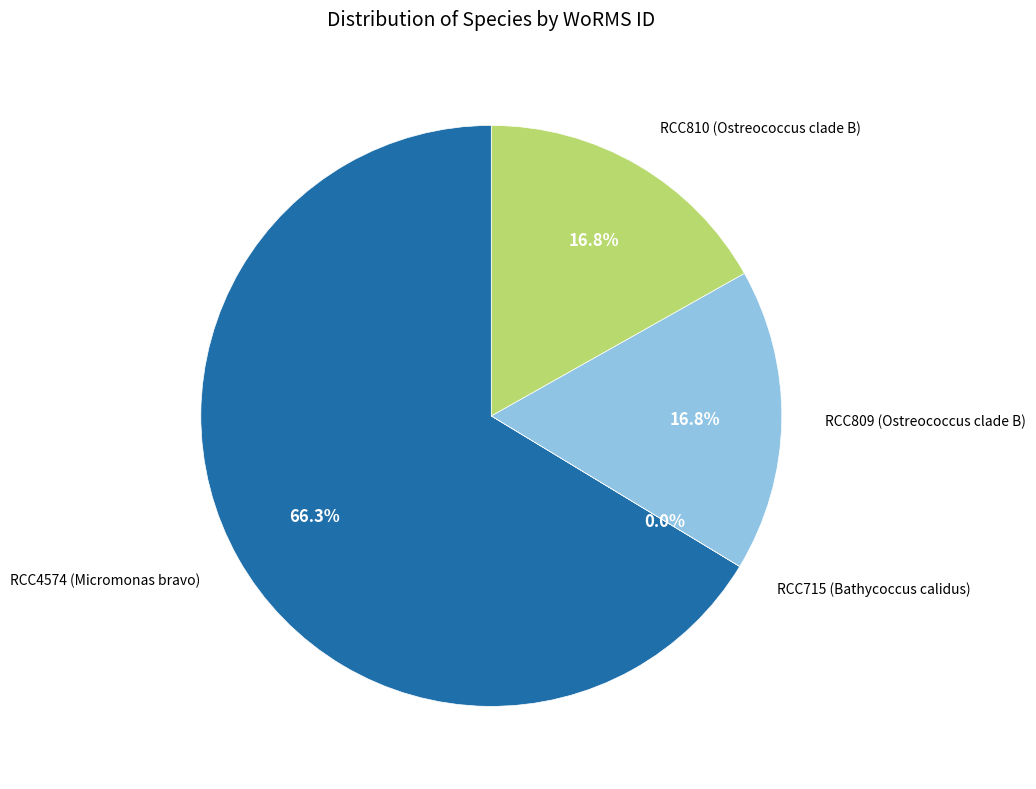

Does any single category account for the majority?

Yes